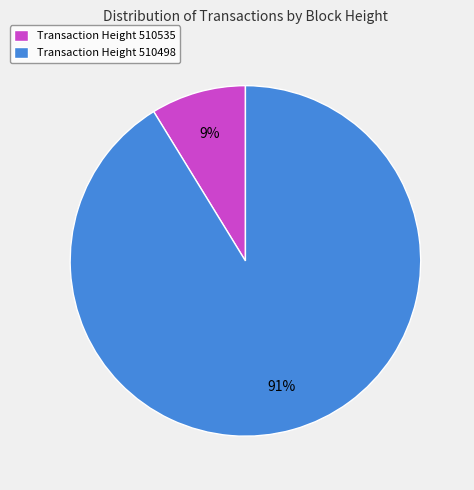

Rank the categories by value from highest to lowest.

Transaction Height 510498, Transaction Height 510535